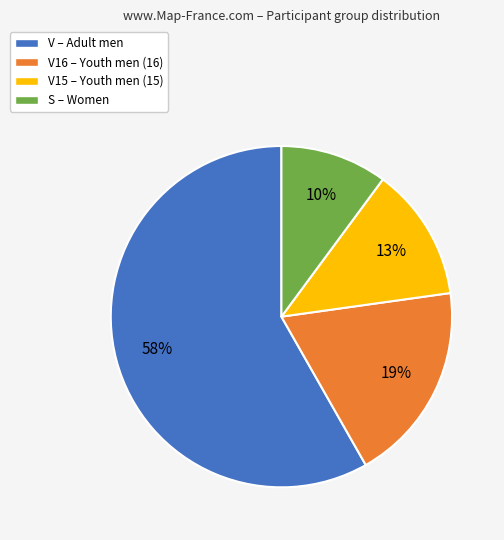

Which has a higher value, V16 – Youth men (16) or V15 – Youth men (15)?

V16 – Youth men (16)